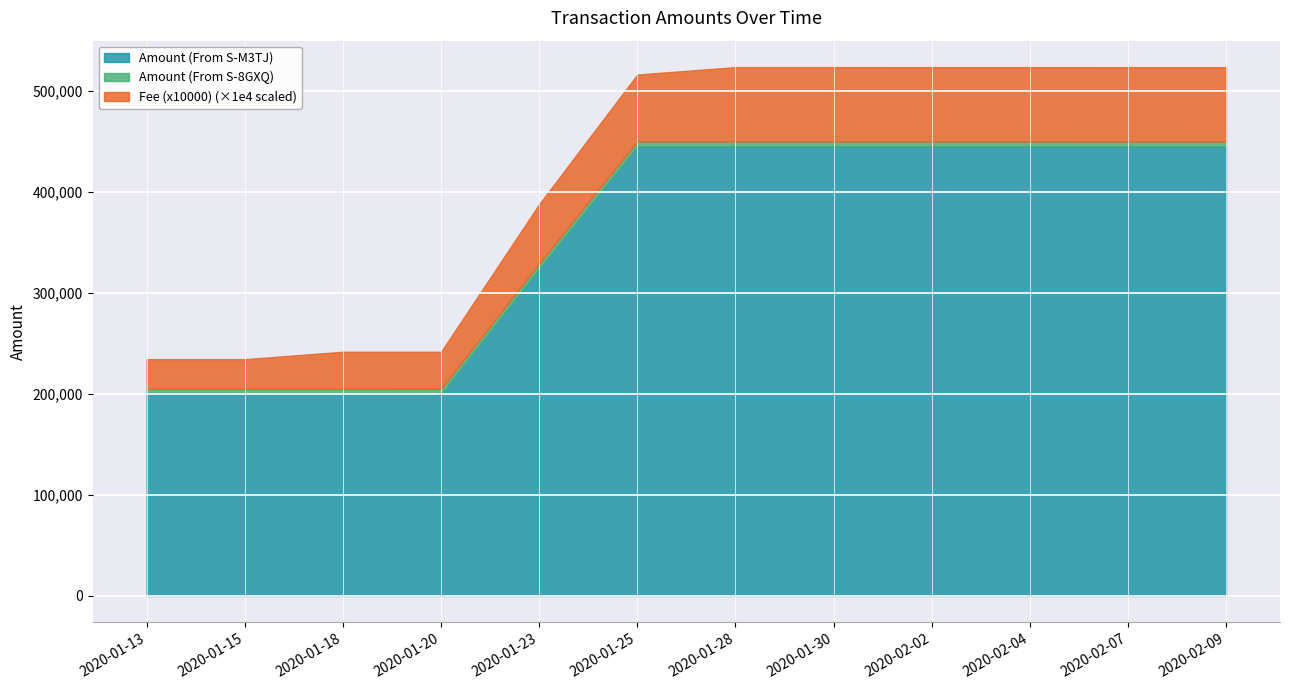

True or false: Amount (From S-M3TJ) has a value of 333919.2 at 2020-01-13.

False